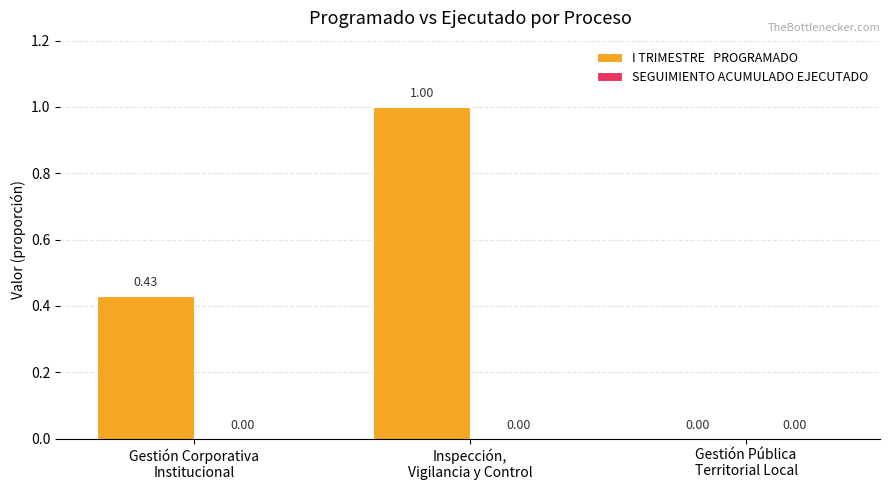

What is the sum of all values?

1.4